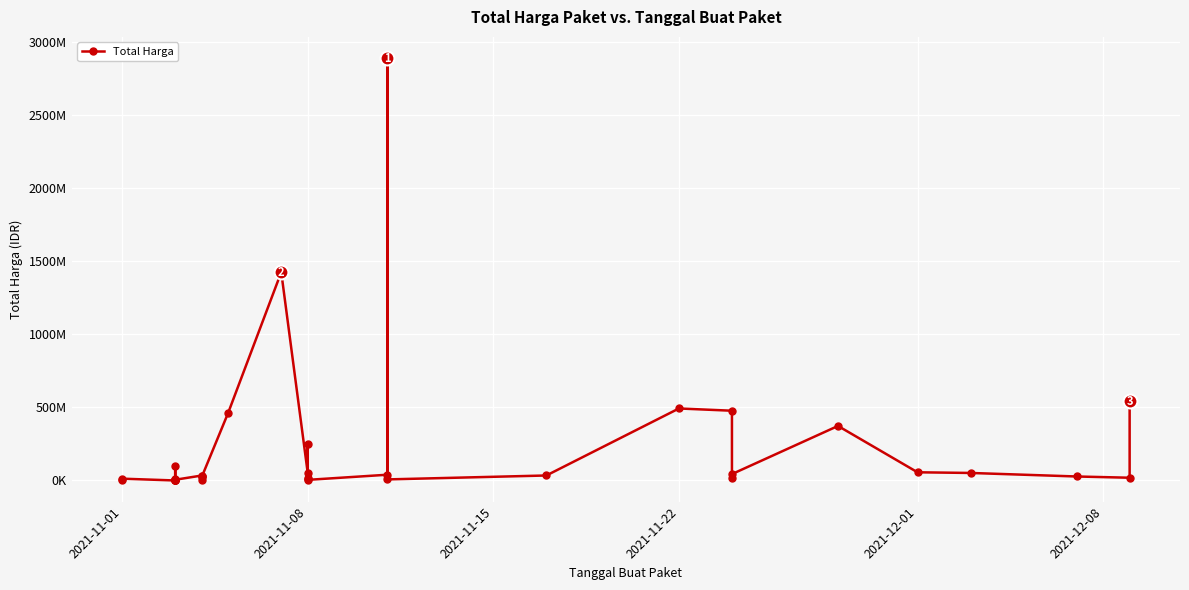

True or false: the data has more than 2 interior local peaks.

True